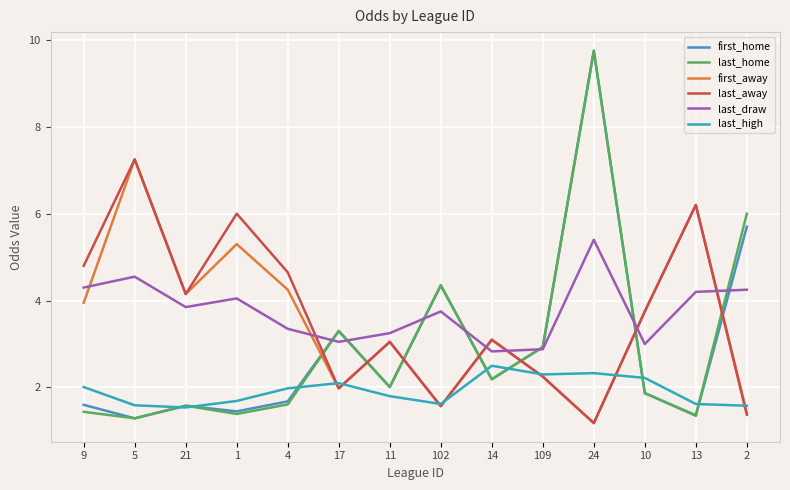

The last_high series shows 1.0 at 11. True or false?

False